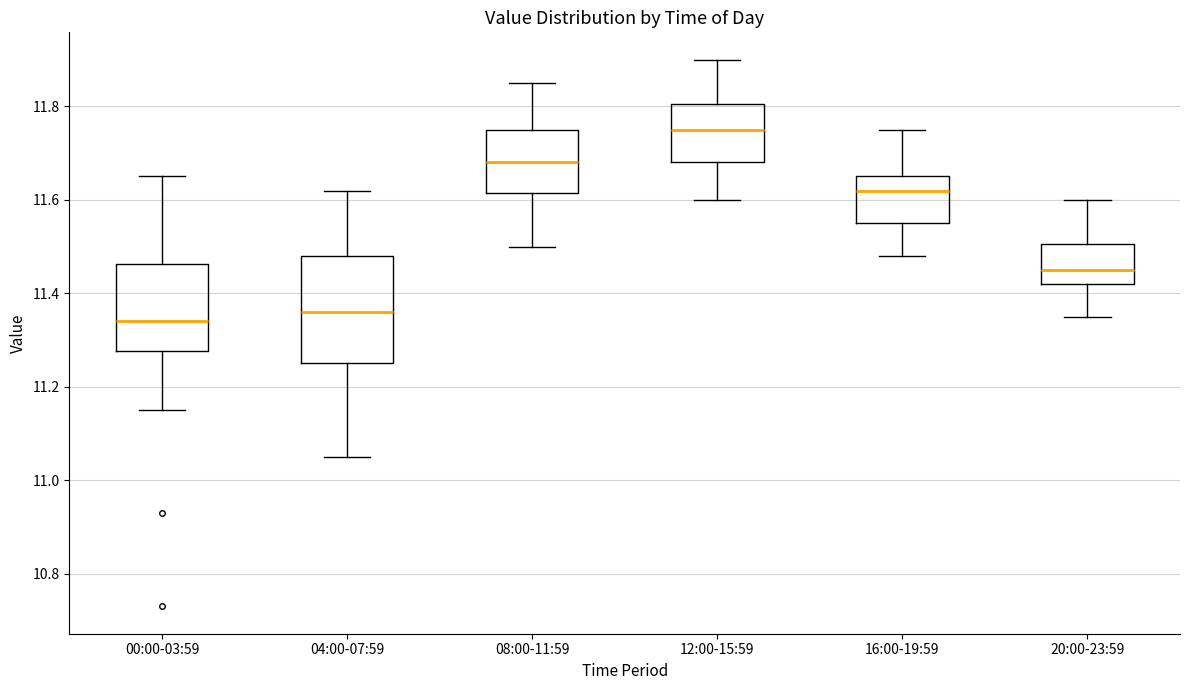

Reading left to right, transcribe this box plot: for each box, give where its median line is, the range the box spans, and where its two whiskers end, as read against the y-axis. The values are not printed on the chart, so give them approximately, as read against the axis.

00:00-03:59: median 11.34, box 11.28 to 11.46, whiskers 11.16 to 11.66
04:00-07:59: median 11.36, box 11.26 to 11.48, whiskers 11.06 to 11.62
08:00-11:59: median 11.68, box 11.62 to 11.76, whiskers 11.50 to 11.86
12:00-15:59: median 11.76, box 11.68 to 11.80, whiskers 11.60 to 11.90
16:00-19:59: median 11.62, box 11.56 to 11.66, whiskers 11.48 to 11.76
20:00-23:59: median 11.46, box 11.42 to 11.50, whiskers 11.36 to 11.60